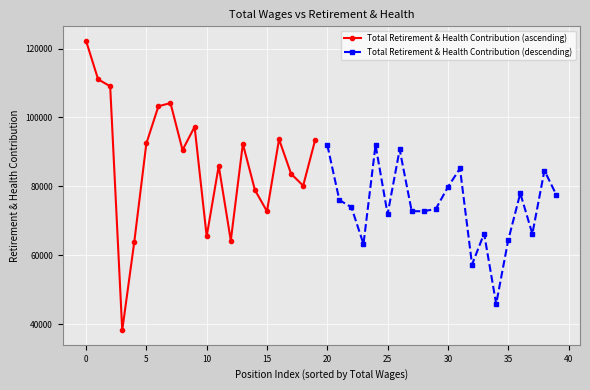

Rank the series by their maximum value, from lowest to highest.

Total Retirement & Health Contribution (descending), Total Retirement & Health Contribution (ascending)